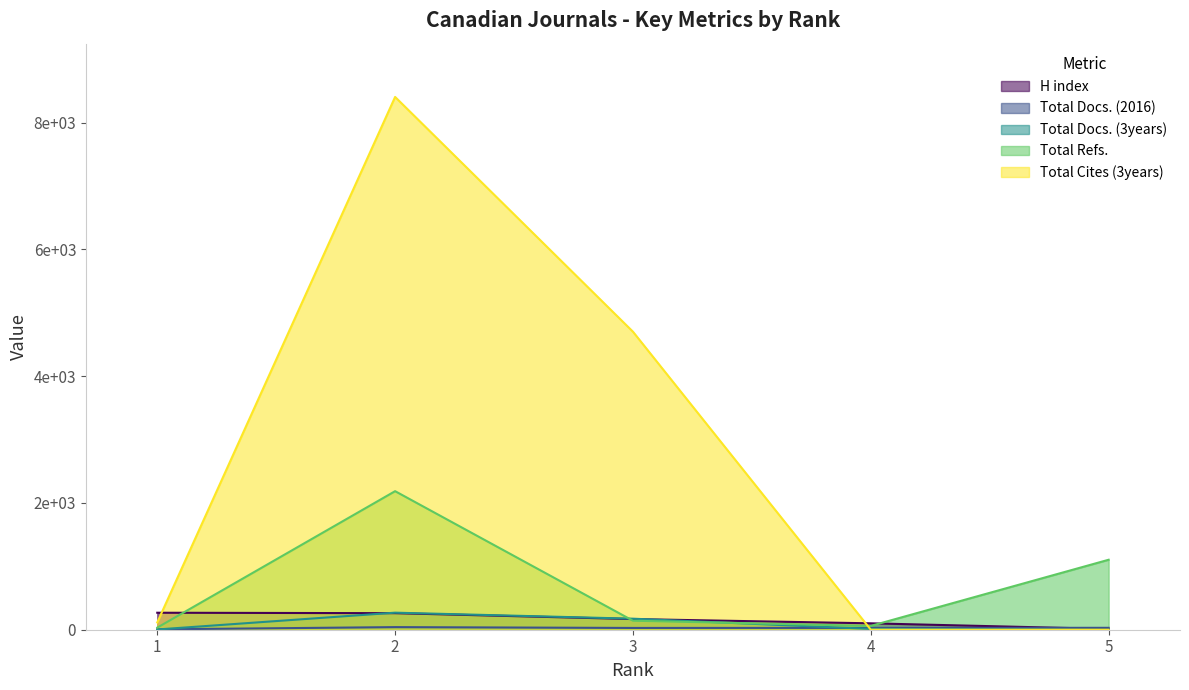

Is it true that Total Cites (3years) equals 7069 at 3?

False